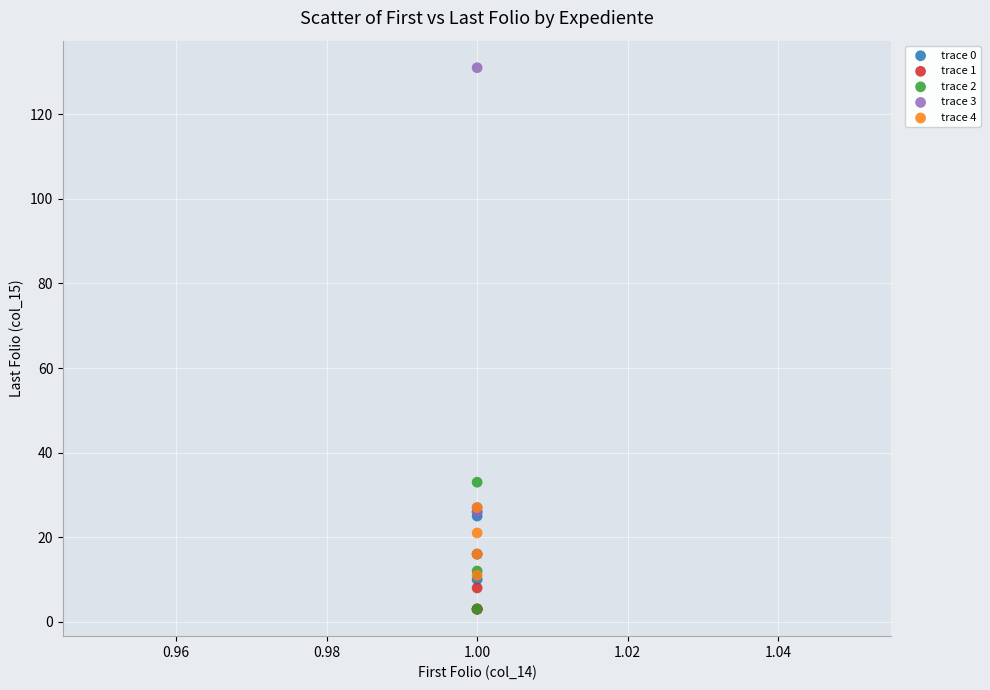

Across all series, what Y value is closest to 67?

33